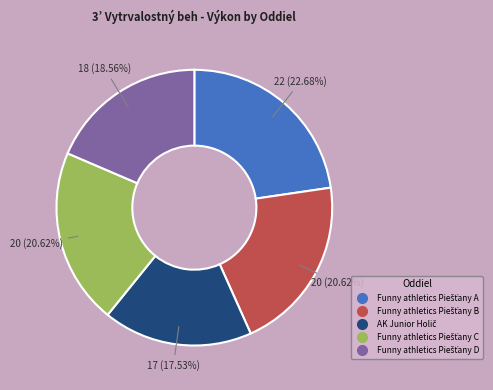

Is there a majority slice in this chart?

No